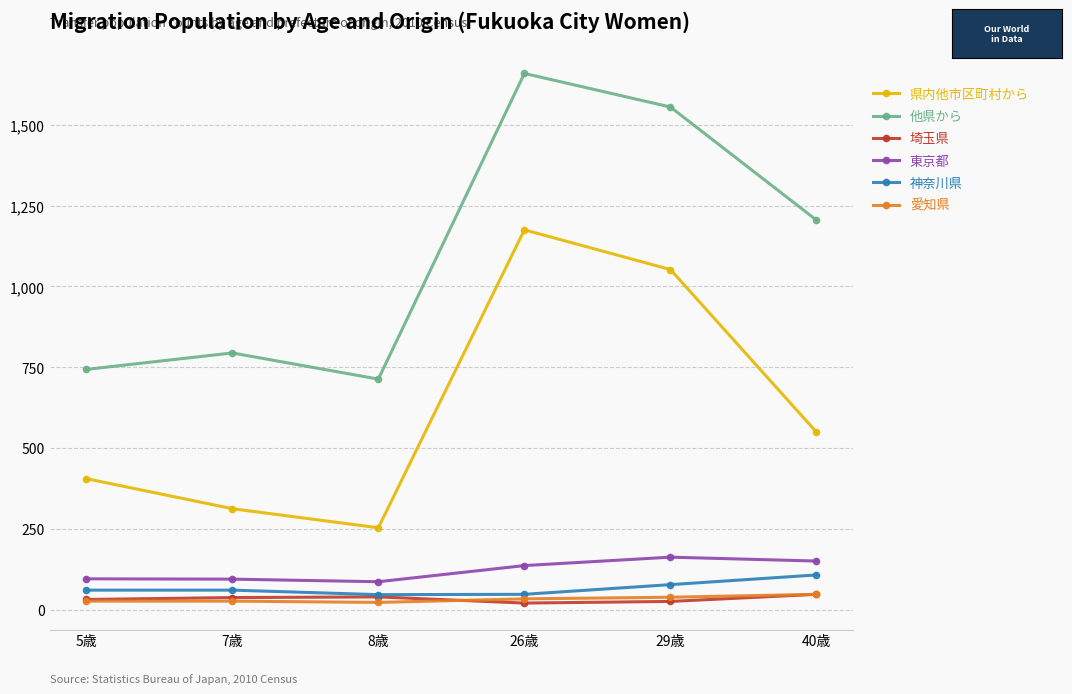

What is the average value of the 県内他市区町村から series?

624